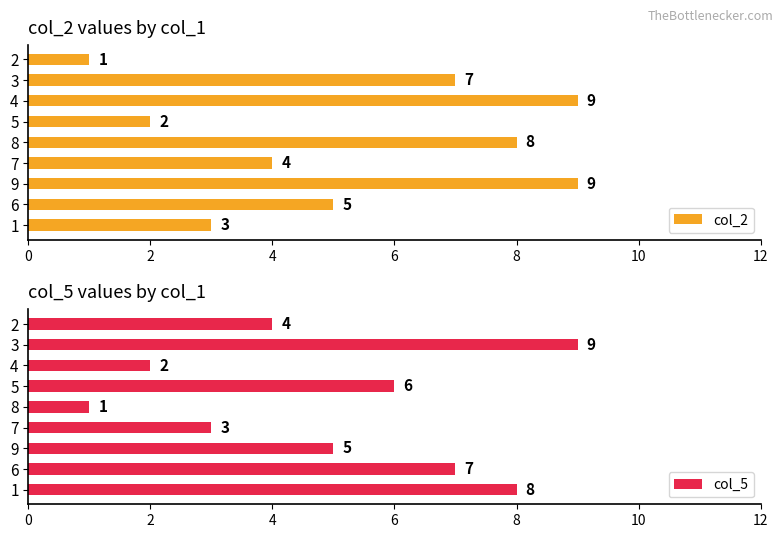

Rank the series by their maximum value, from highest to lowest.

col_2, col_5